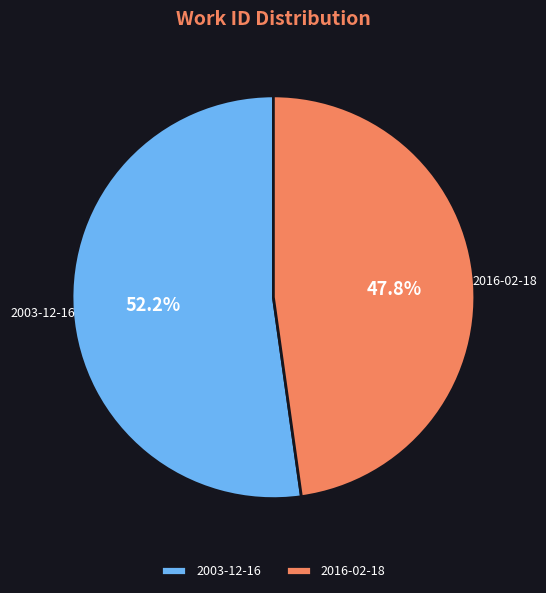

Is 2003-12-16 the majority of the pie?

Yes